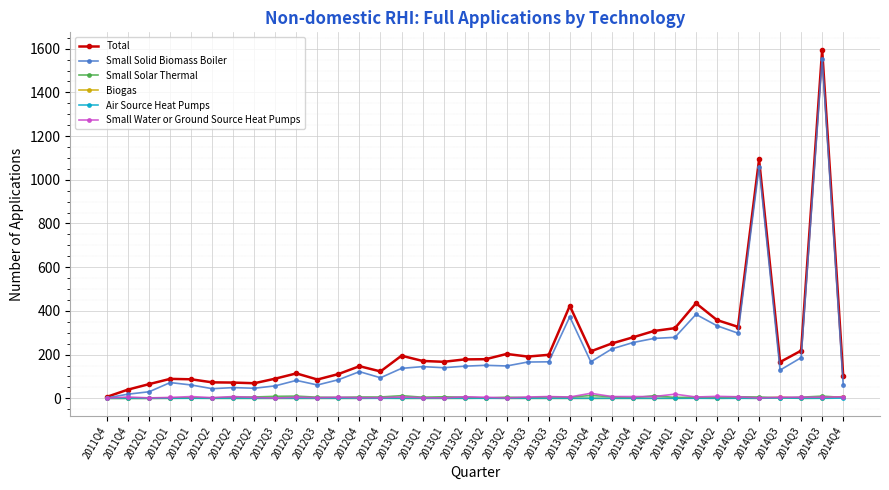

True or false: Small Solid Biomass Boiler and Total intersect in this chart.

False